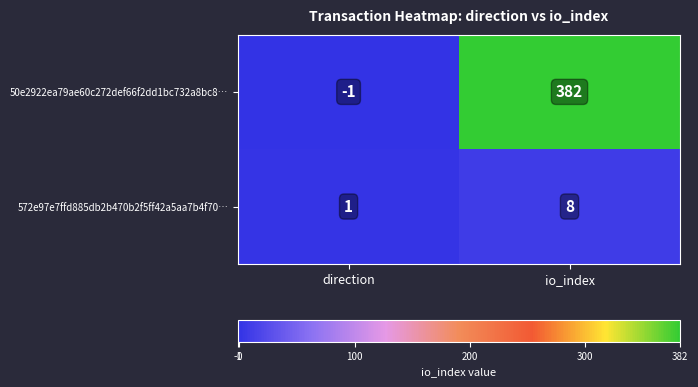

At which category does the chart reach its minimum across all series?

direction